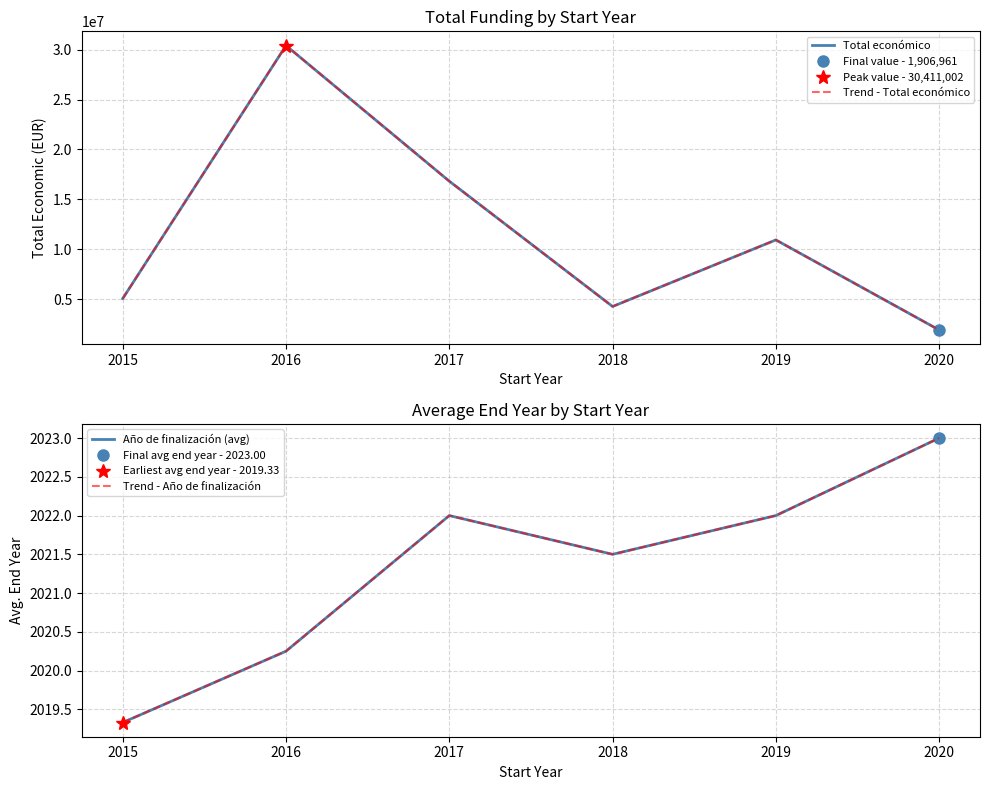

What is the highest value of the Trend - Año de finalización series?

2023.0